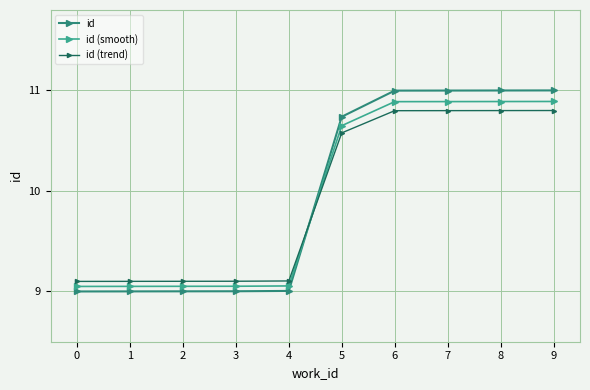

What is the difference between the highest and lowest values at 2?

0.1